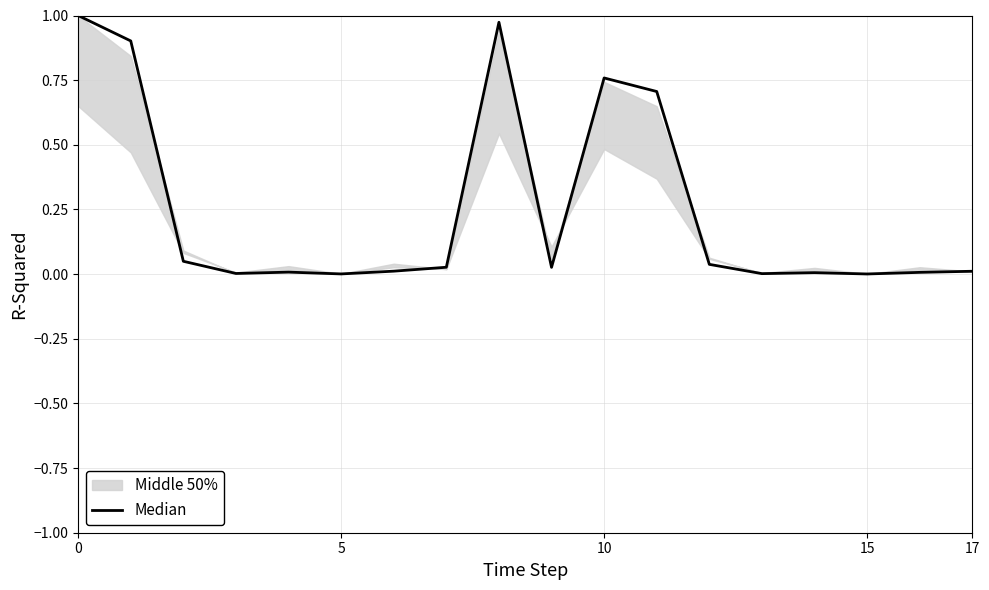

How many data points does each series have?

18